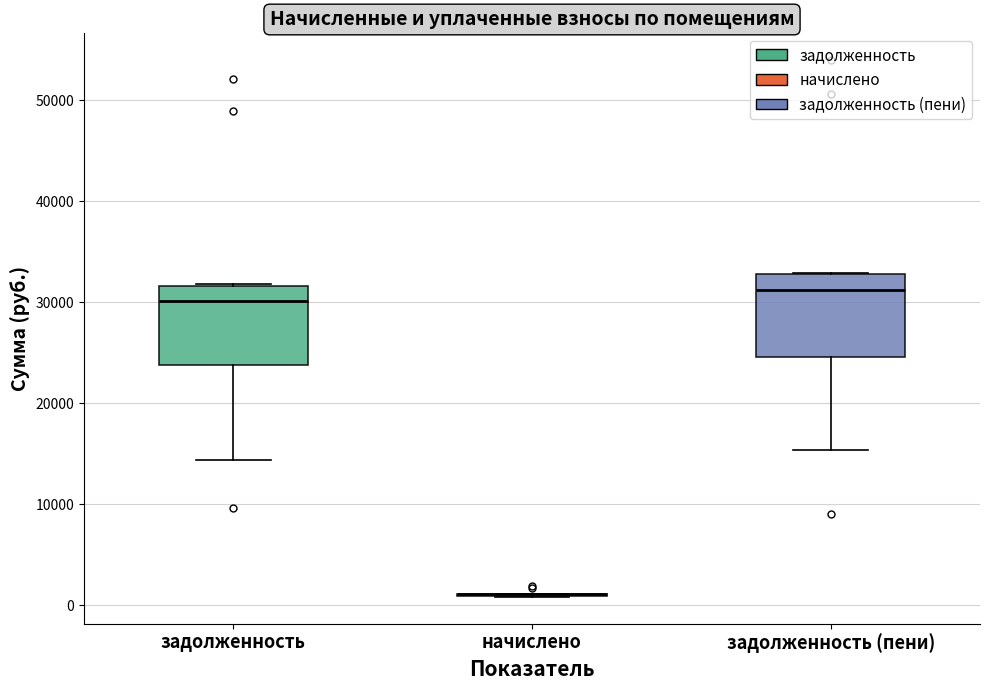

Reading left to right, read every box against the y-axis: the position of its median line, the range the box covers, and the ends of its whiskers. The values are not printed on the chart, so give them approximately, as read against the axis.

задолженность: median 30000, box 24000 to 32000, whiskers 14000 to 32000
начислено: box collapsed to a line at 1000, whiskers 1000 to 1000
задолженность (пени): median 31000, box 25000 to 33000, whiskers 15000 to 33000